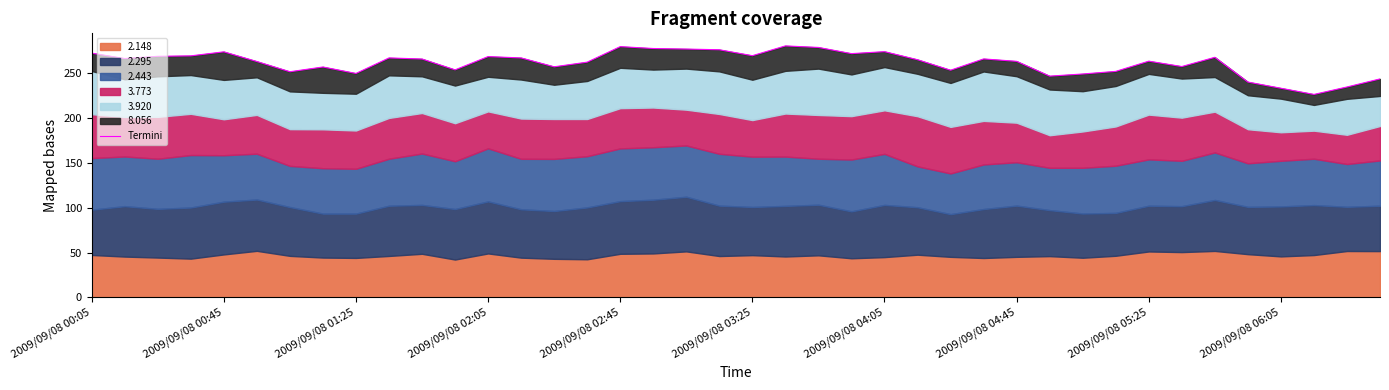

Which has a higher value, 23 or 30?

23